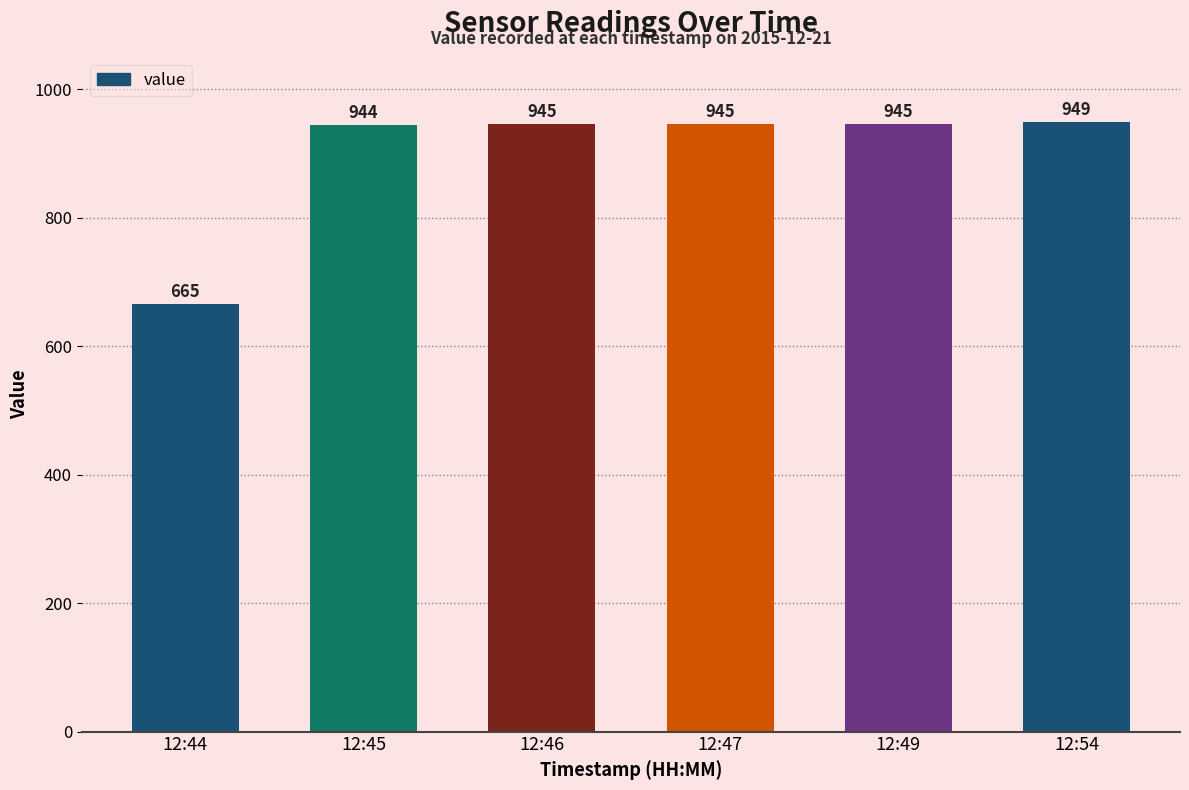

What value does the data have at 12:46?

945